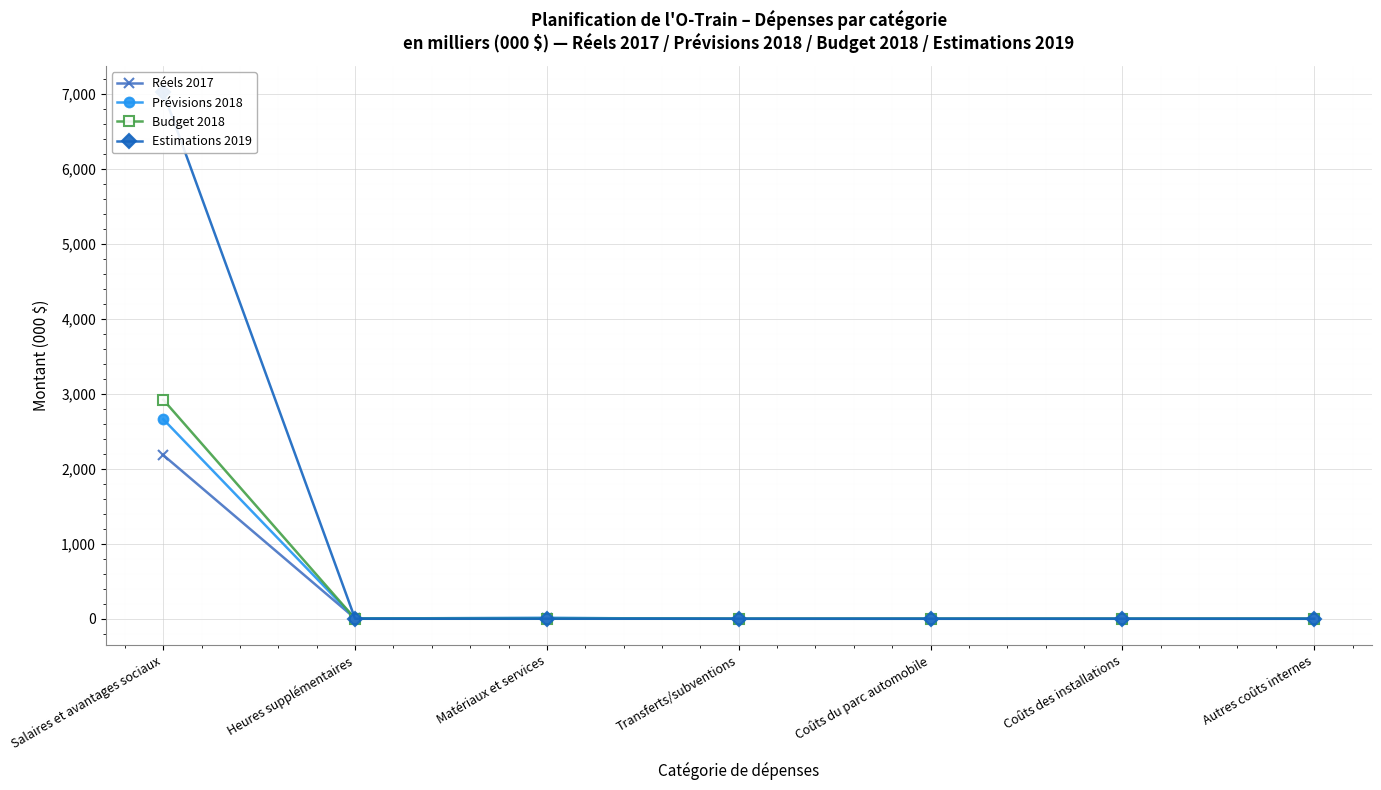

The Prévisions 2018 series shows 1597 at Coûts du parc automobile. True or false?

False